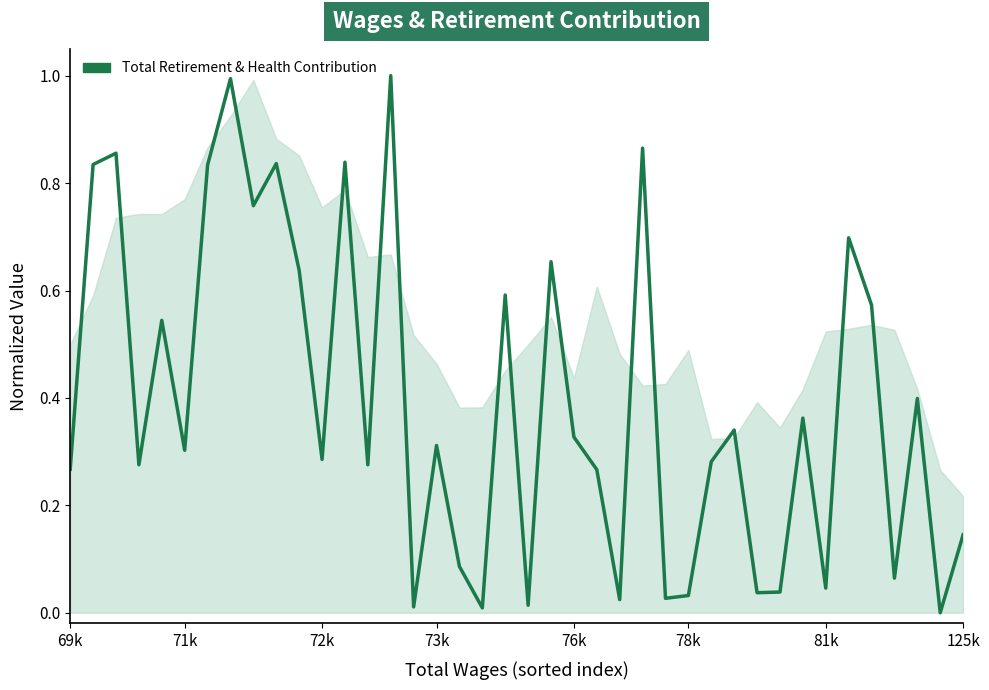

What is the maximum value shown in the chart?

1.0